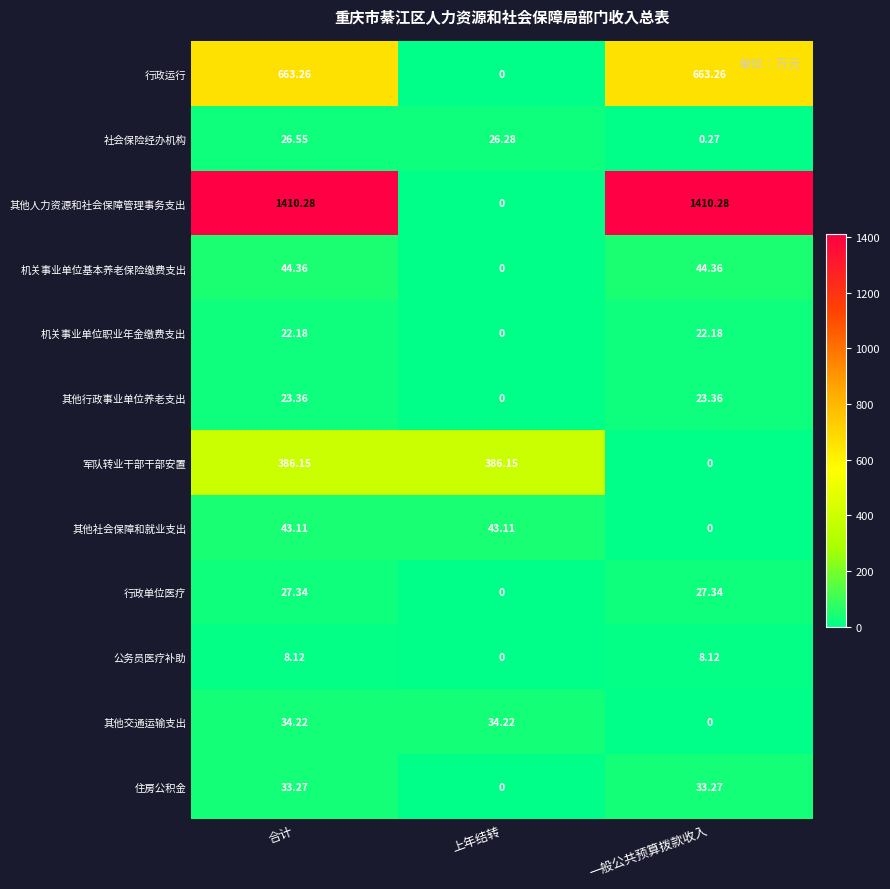

Which series changed the most between 合计 and 上年结转?

其他人力资源和社会保障管理事务支出